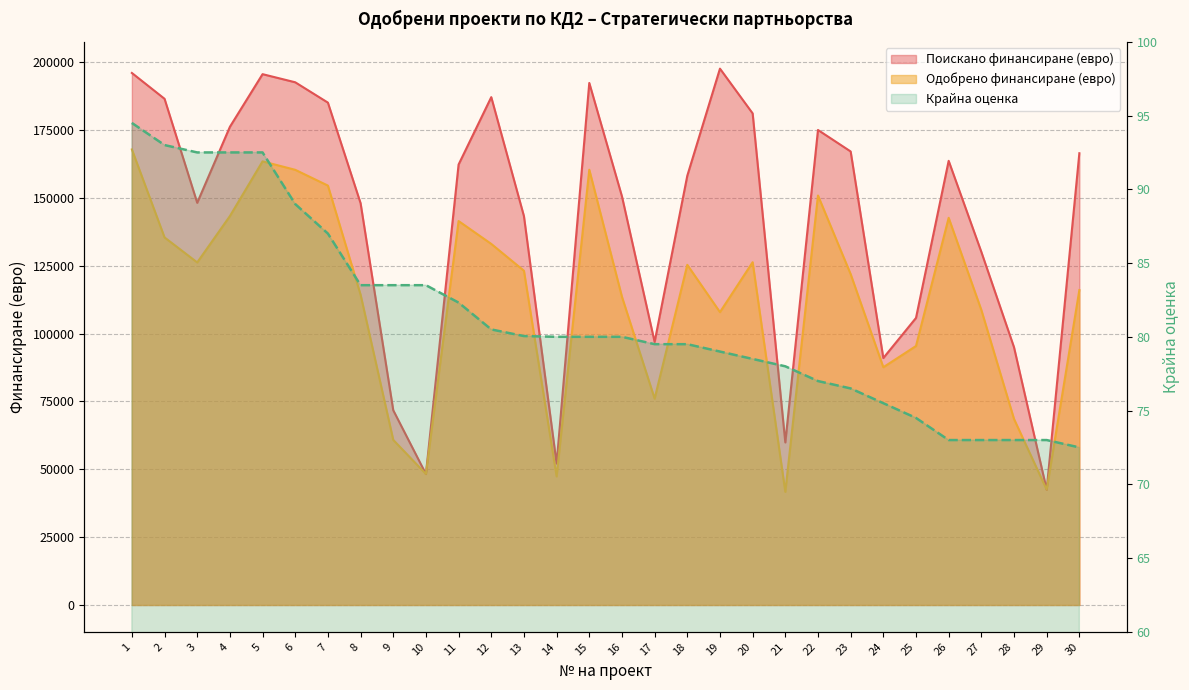

Which has a higher value, 14 or 2?

2